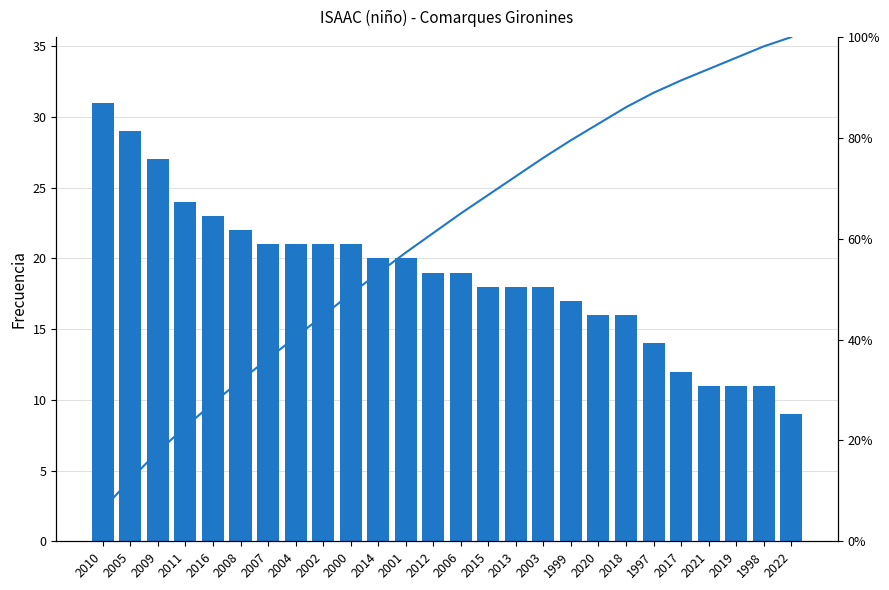

Which has a higher value, 2007 or 2010?

2010